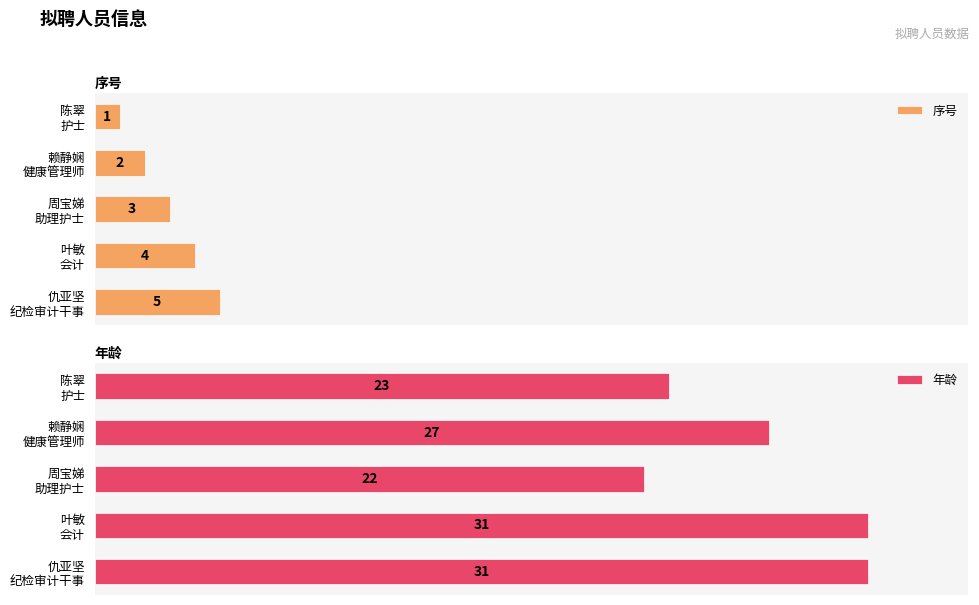

What is the minimum value shown in the chart?

1